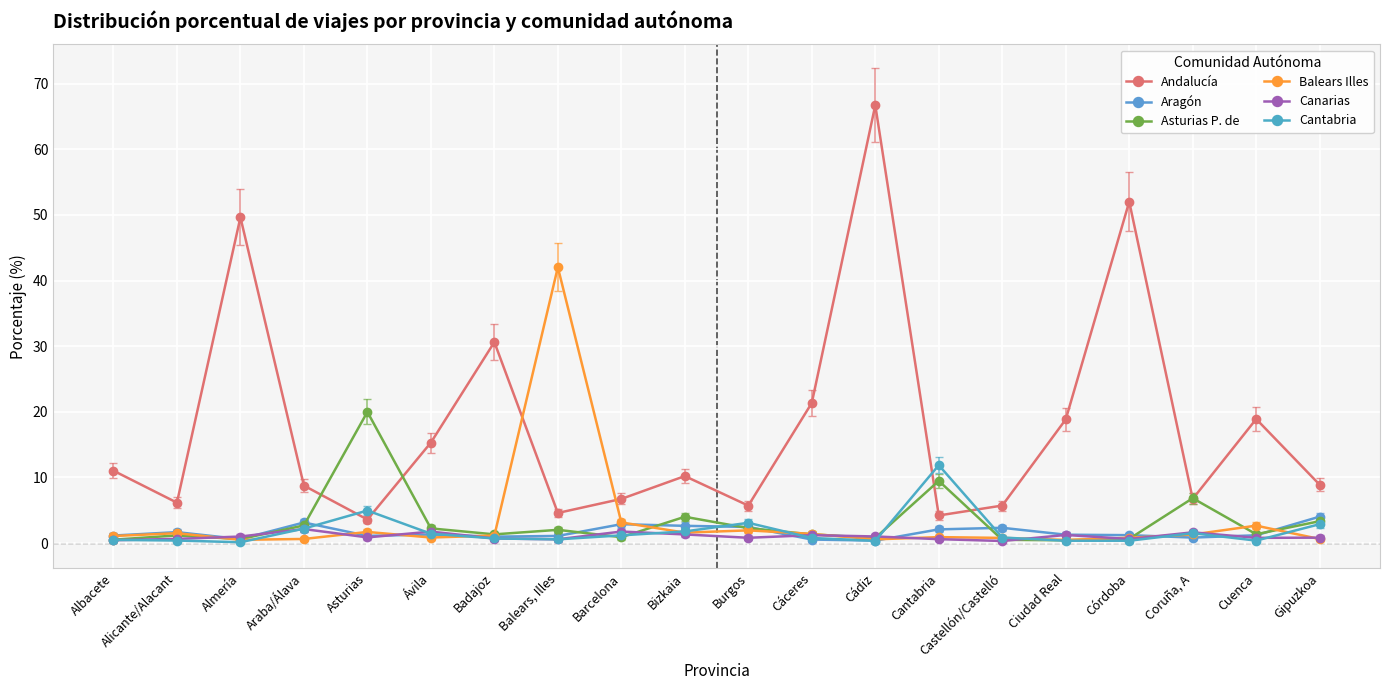

List the series in order of their peak value, highest first.

Andalucía, Balears Illes, Asturias P. de, Cantabria, Aragón, Canarias